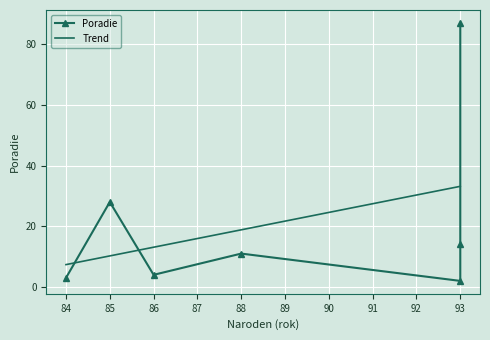

What is the label of the 3rd point from the right?

93